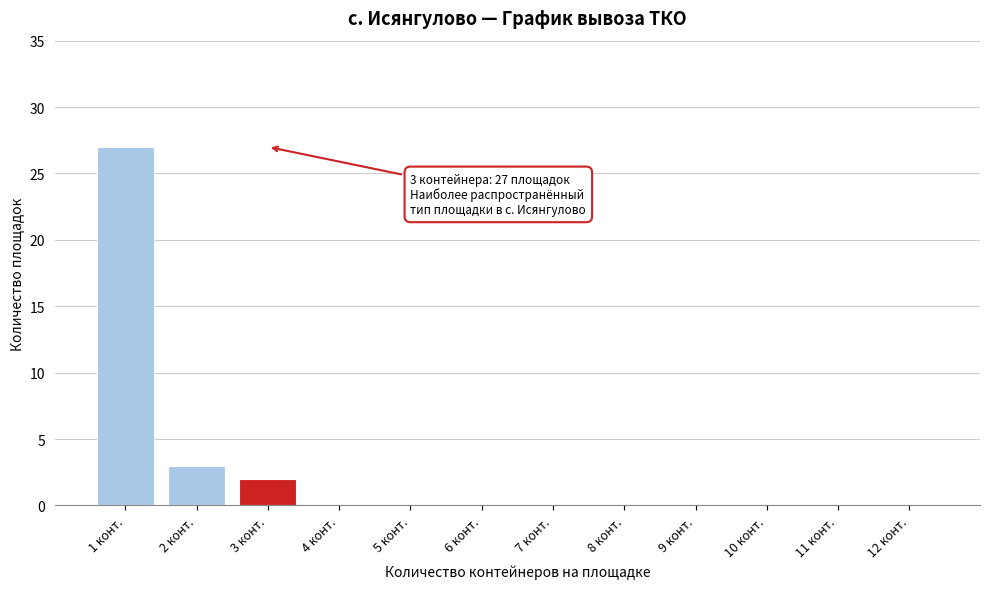

Reading left to right, what are all the values shown in this chart?

1 конт.=27	2 конт.=3	3 конт.=2	4 конт.=0	5 конт.=0	6 конт.=0	7 конт.=0	8 конт.=0	9 конт.=0	10 конт.=0	11 конт.=0	12 конт.=0